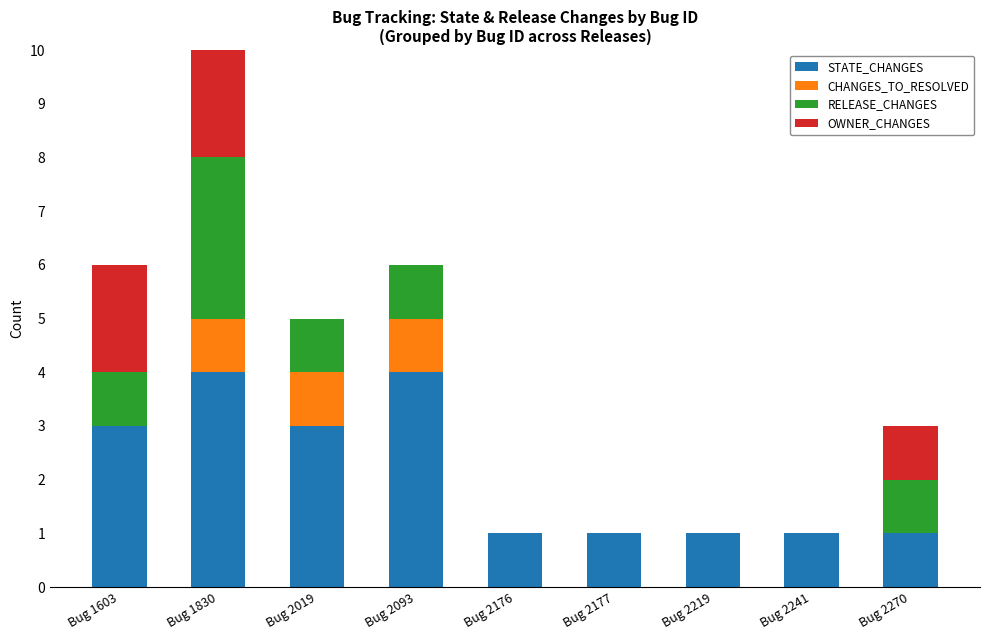

What is the value of the STATE_CHANGES bar at the 4th from the left?

4